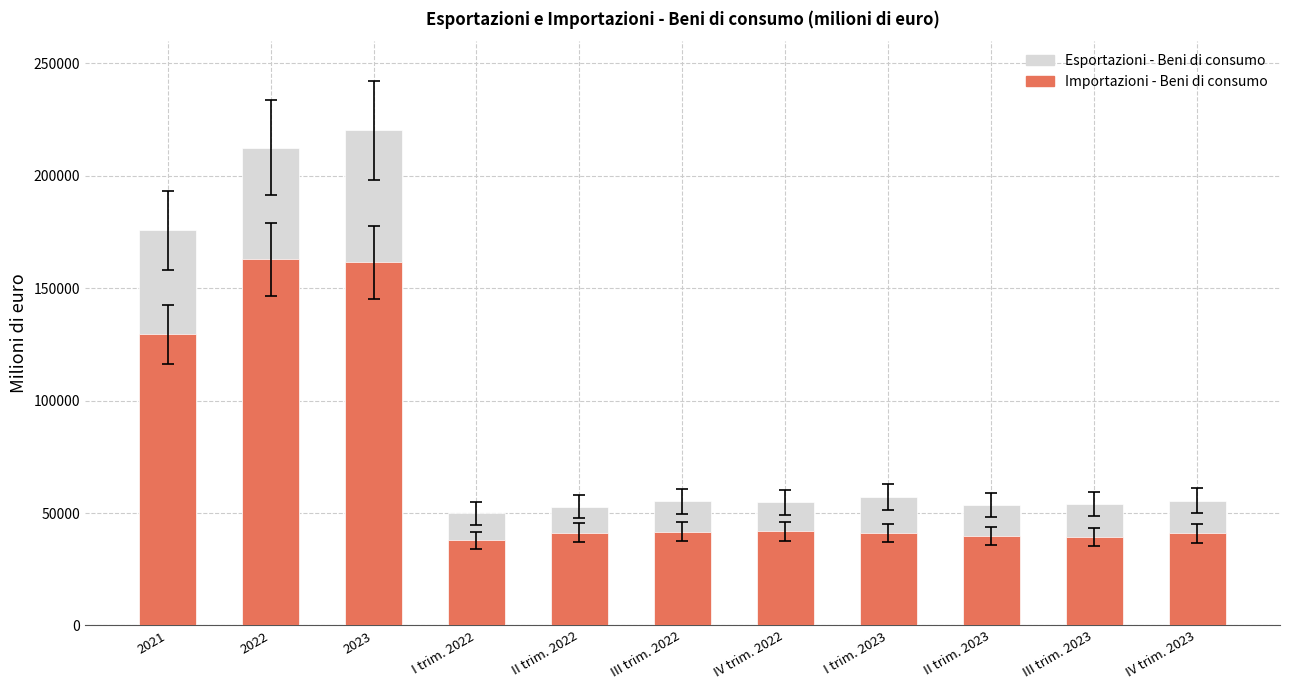

At how many categories does at least one series exceed 119803?

3